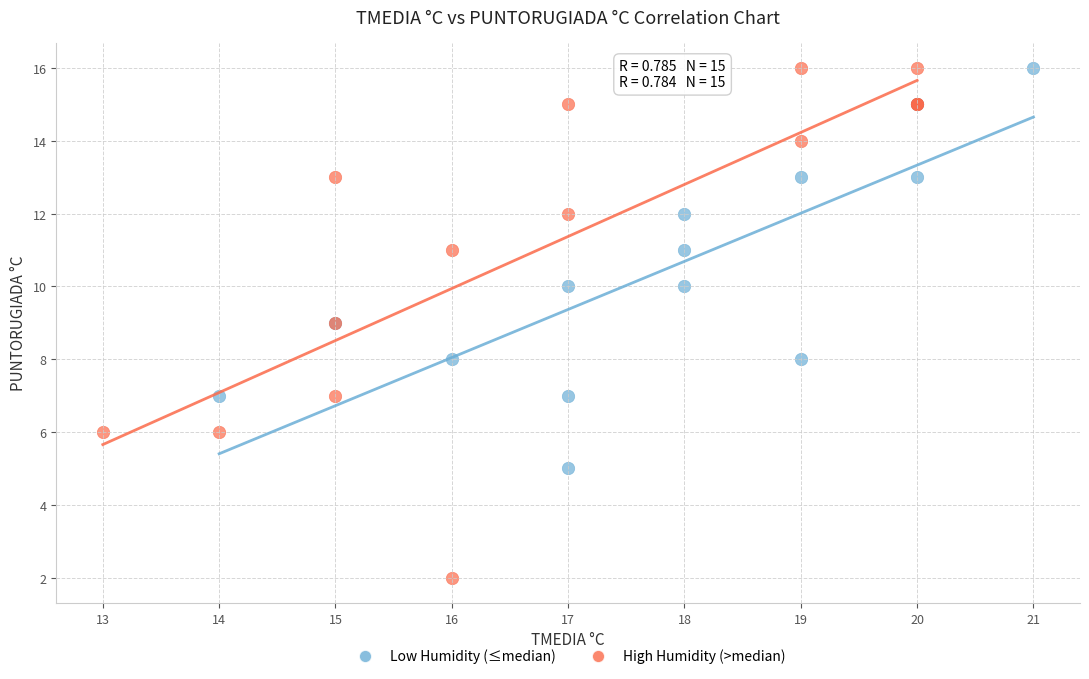

Which series reaches the minimum Y coordinate?

High Humidity (>median)